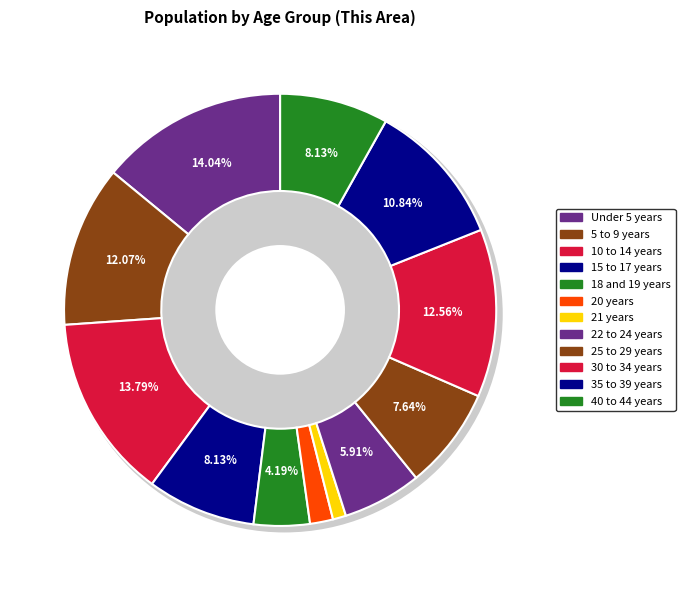

To the nearest percent, what is the average slice percentage?

8%